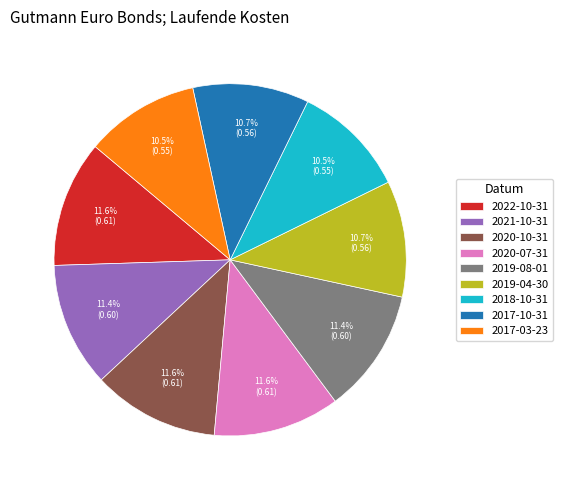

Is the sum of 2017-10-31 and 2020-07-31 greater than half?

No